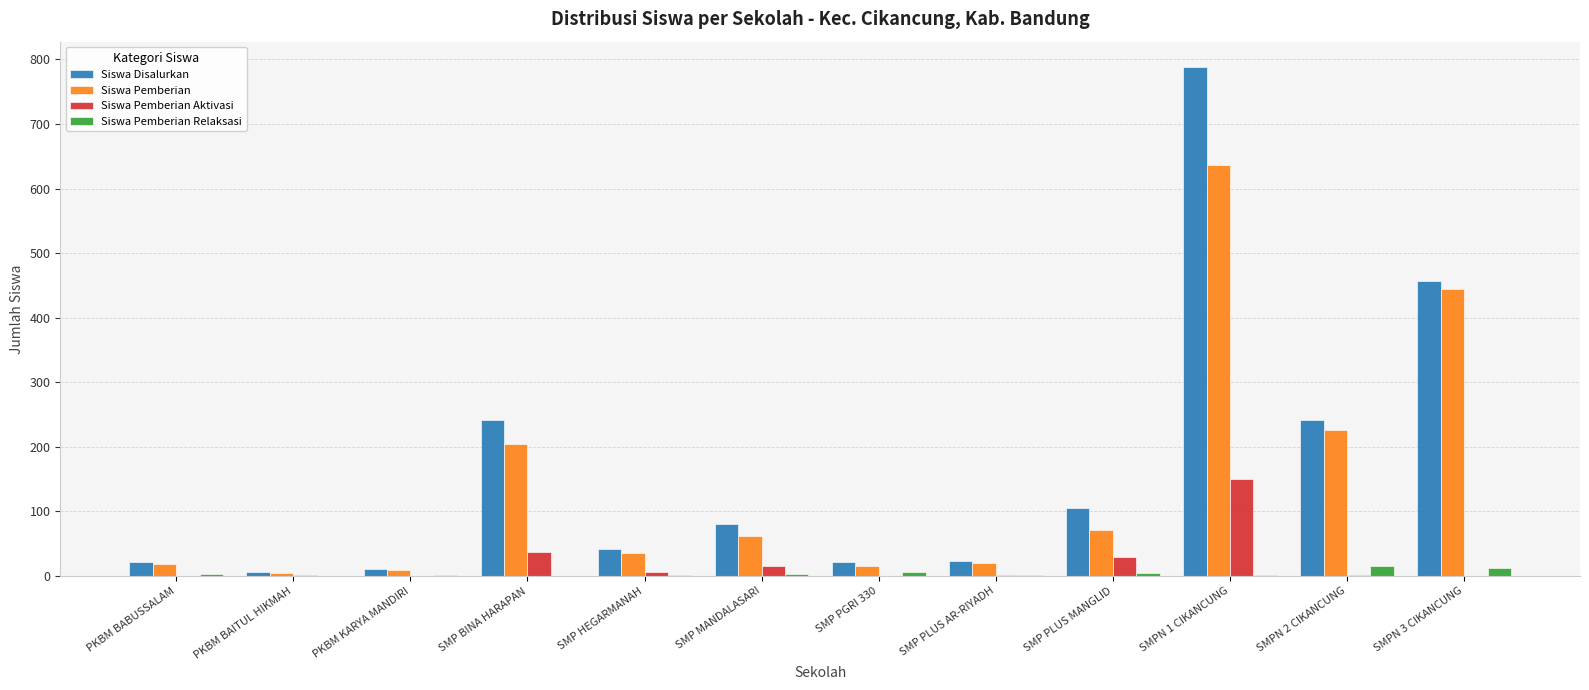

The value of Siswa Disalurkan at SMP BINA HARAPAN is 242. True or false?

True